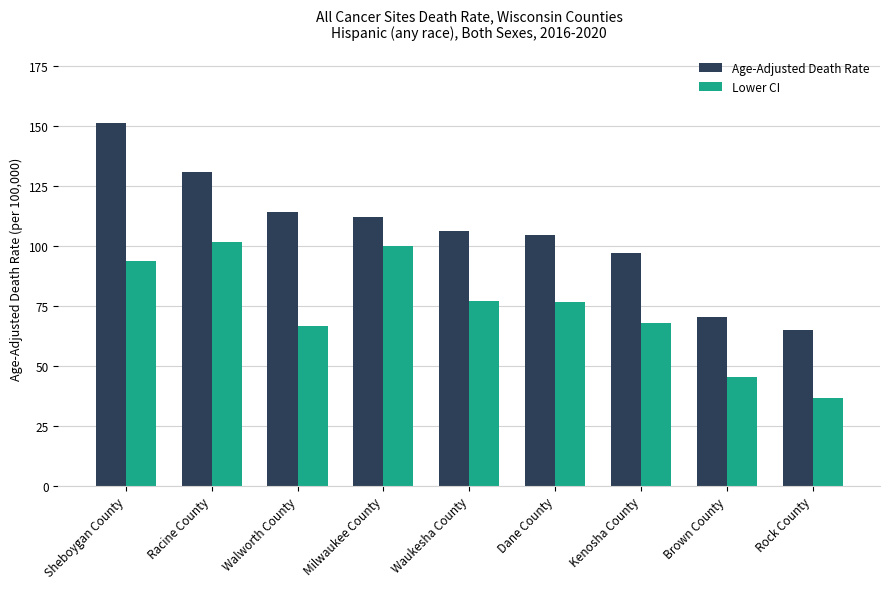

How many bars are there in each group?

2